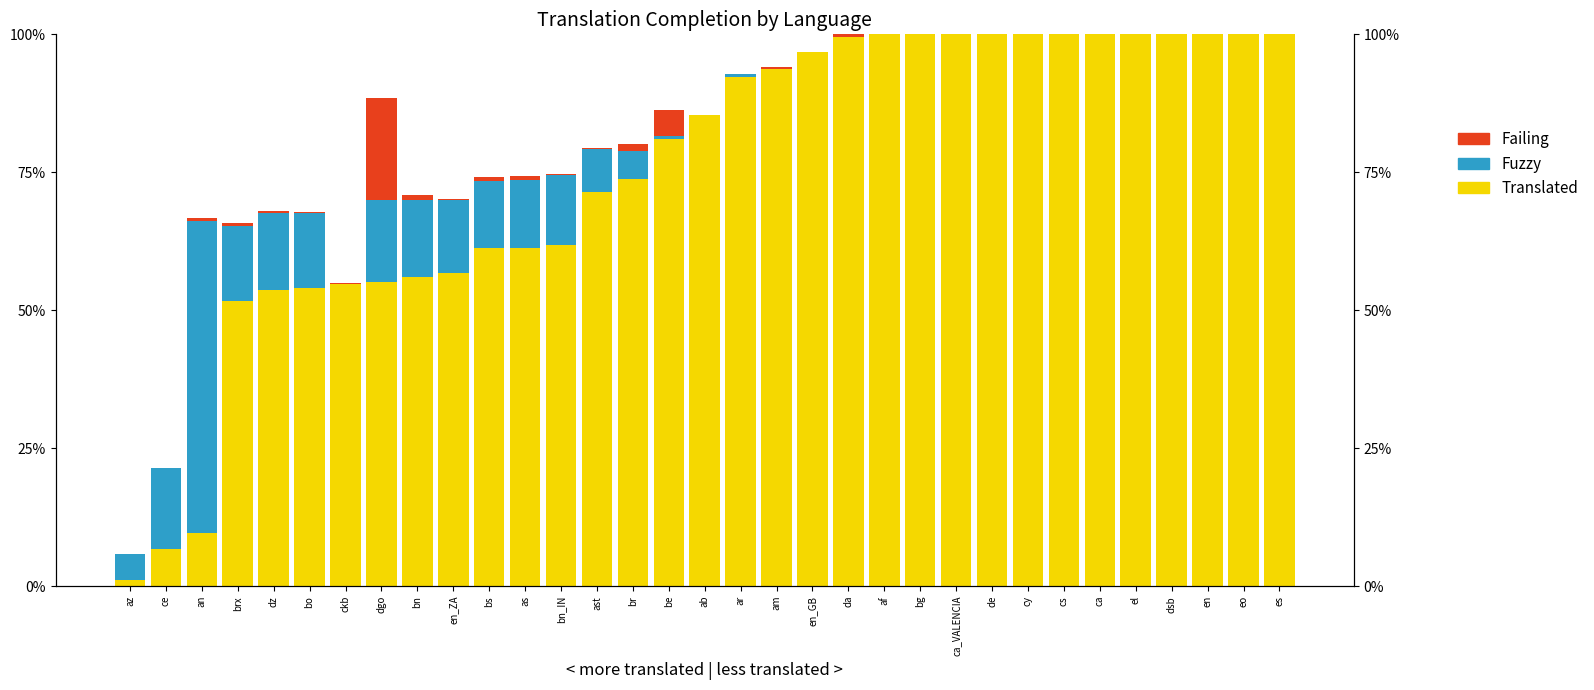

What is the maximum value shown in the chart?

100.0